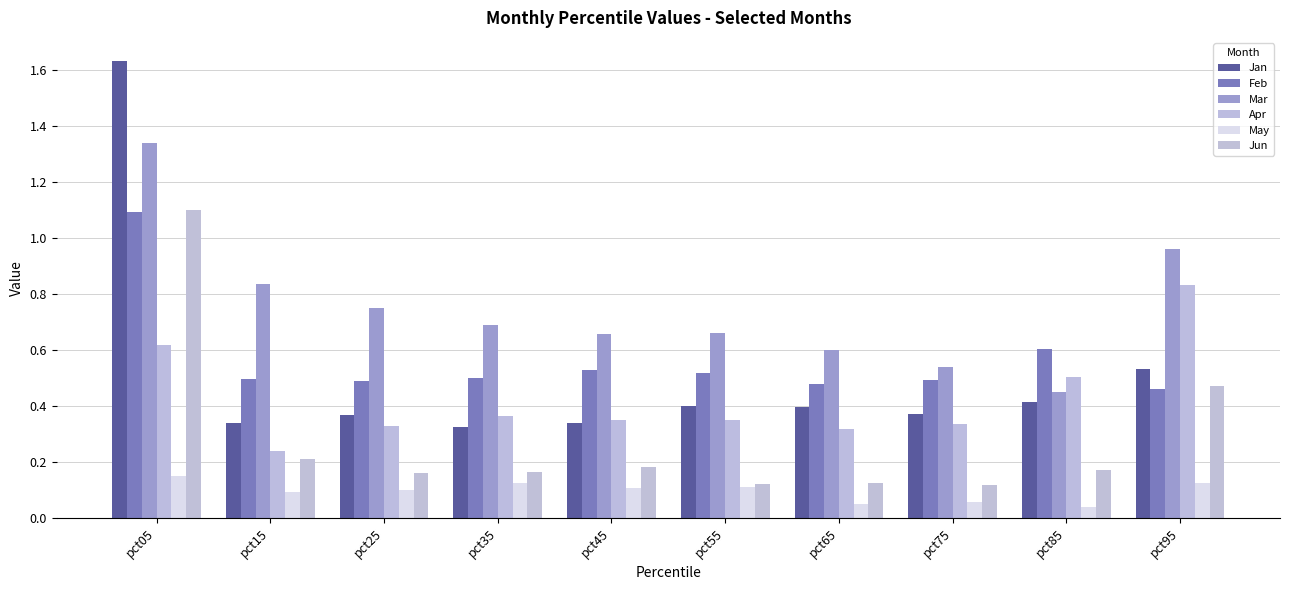

What is the sum of all Mar values?

7.5